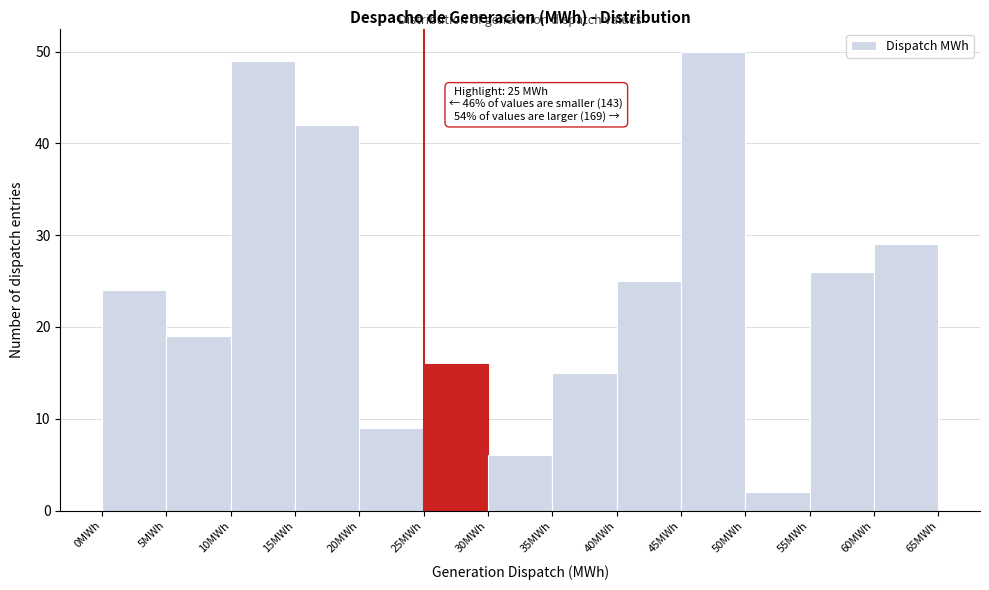

Which range on the x-axis has the tallest bar?

45 to 50